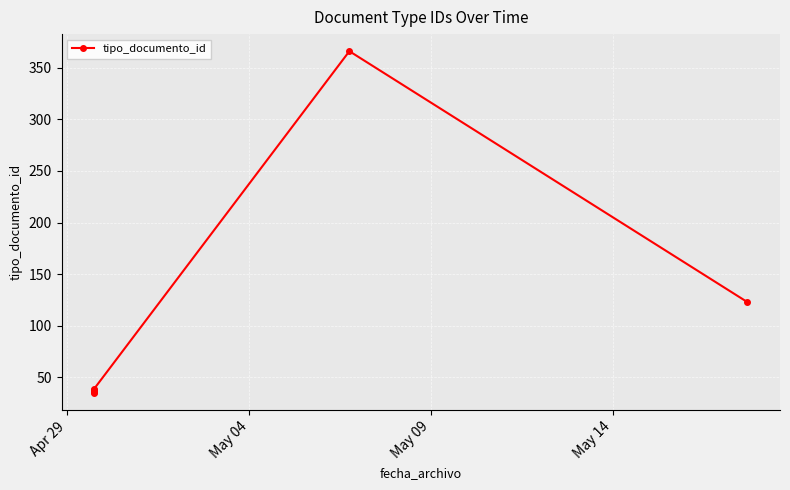

The value at Apr 29 is 35. True or false?

True